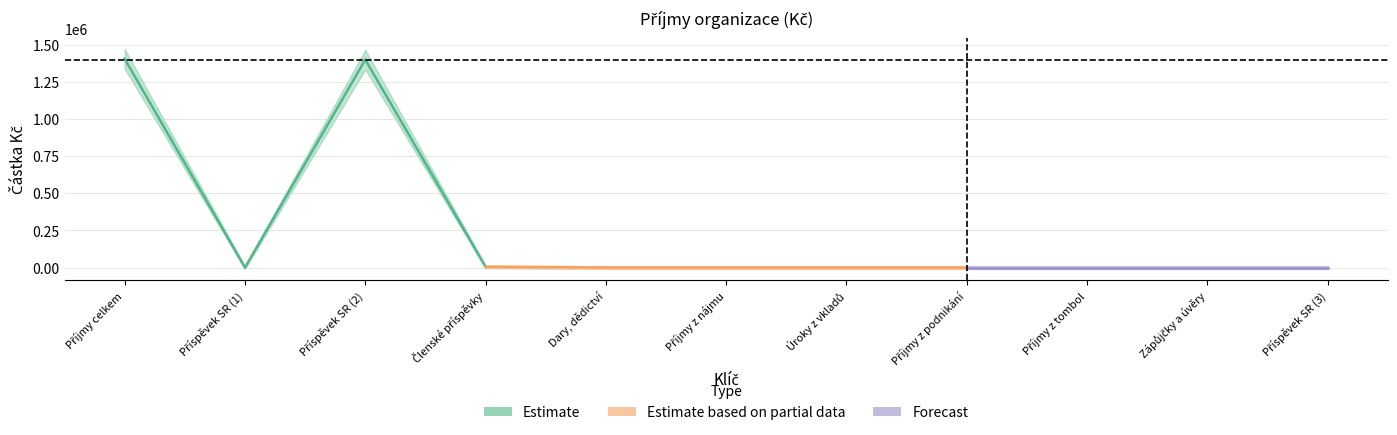

What is the value of the 1st point from the left?

1405000